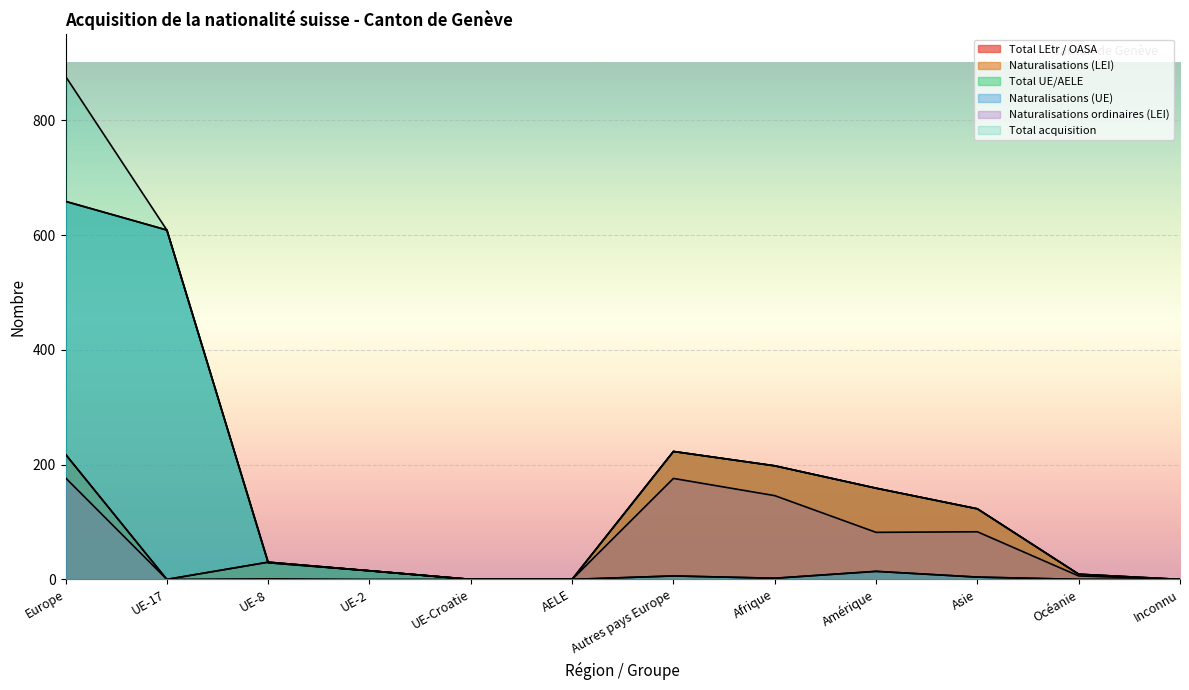

The value of Total acquisition at Afrique is 198. True or false?

True